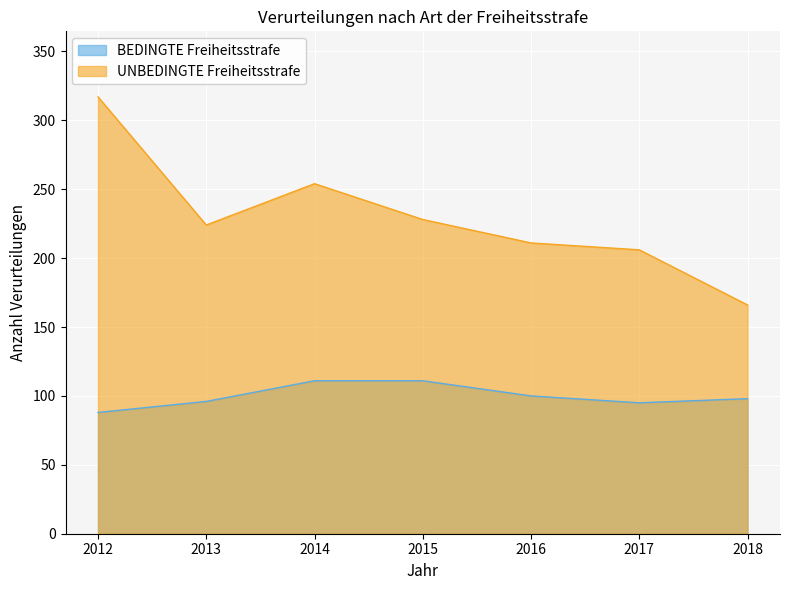

At which category does BEDINGTE Freiheitsstrafe reach its first local valley?

2017